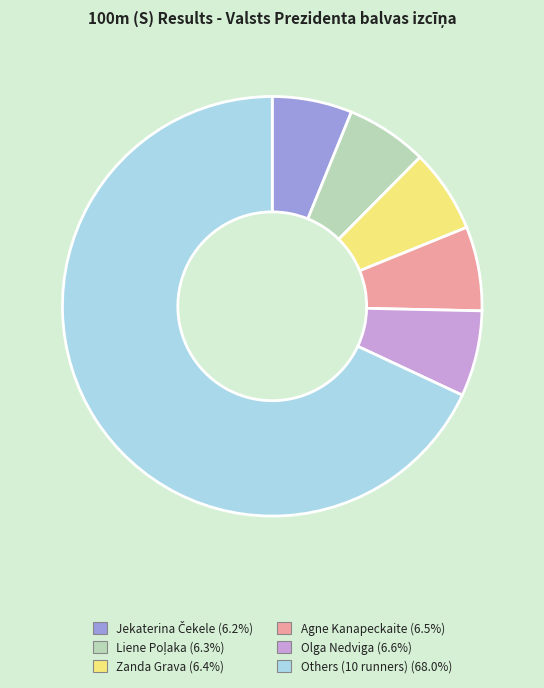

Does Others (10 runners) (68.0%) account for over 50% of the chart?

Yes